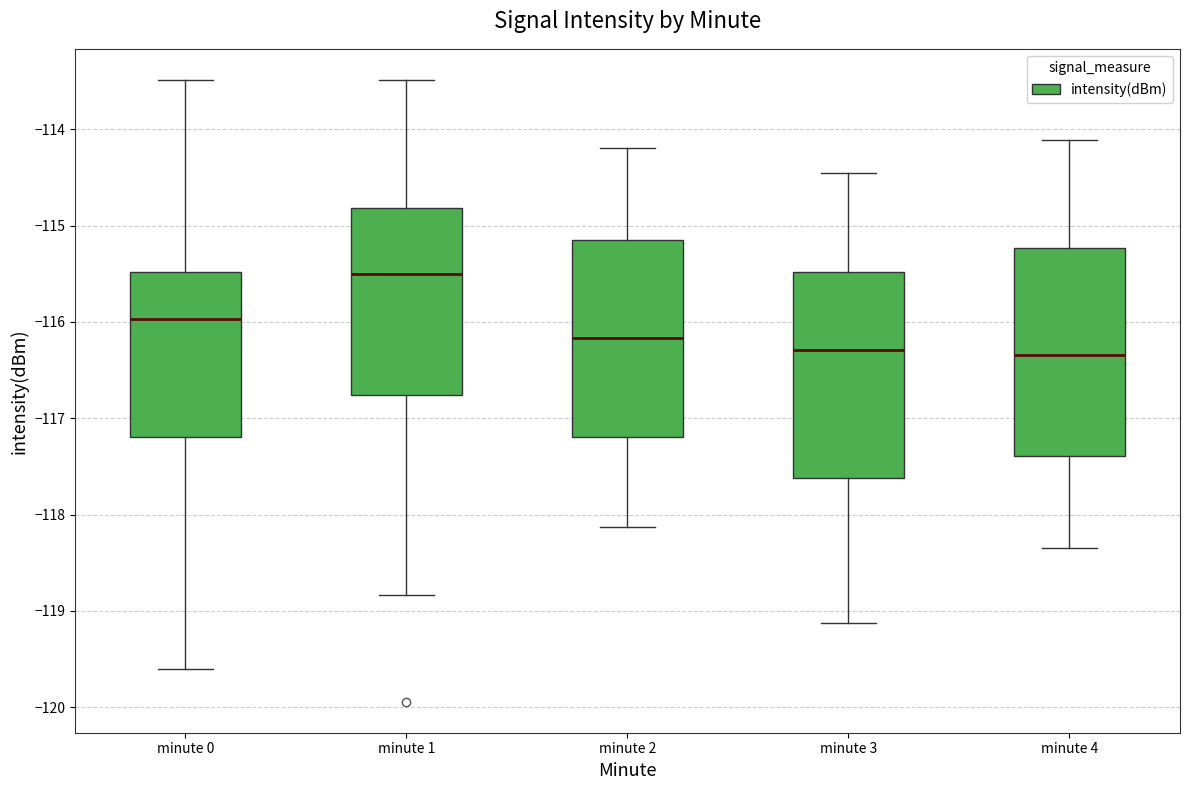

Reading left to right, read every box against the y-axis: the position of its median line, the range the box covers, and the ends of its whiskers. The values are not printed on the chart, so give them approximately, as read against the axis.

minute 0: median -116.0, box -117.2 to -115.5, whiskers -119.6 to -113.5
minute 1: median -115.5, box -116.8 to -114.8, whiskers -118.8 to -113.5
minute 2: median -116.2, box -117.2 to -115.2, whiskers -118.1 to -114.2
minute 3: median -116.3, box -117.6 to -115.5, whiskers -119.1 to -114.5
minute 4: median -116.3, box -117.4 to -115.2, whiskers -118.3 to -114.1